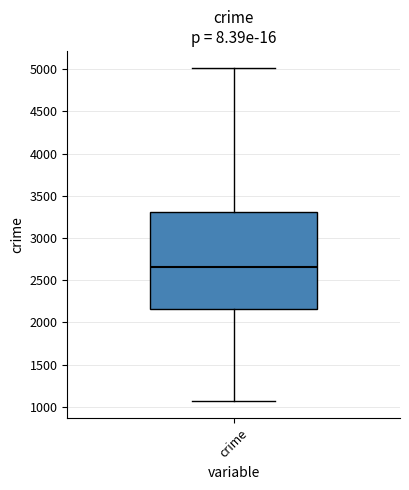

Where is the lower edge of the box for crime on the y-axis? The values are not printed on the chart, so give them approximately, as read against the axis.

2150